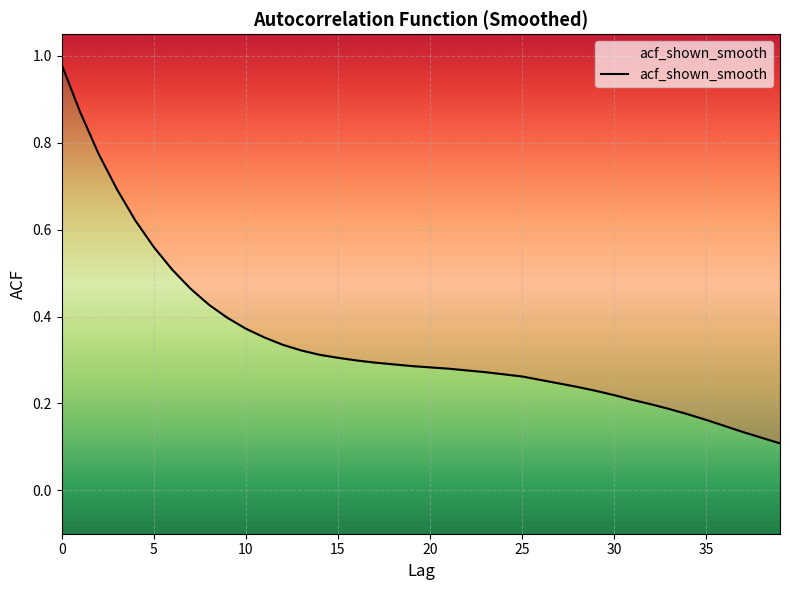

How many lines are shown in the chart?

1